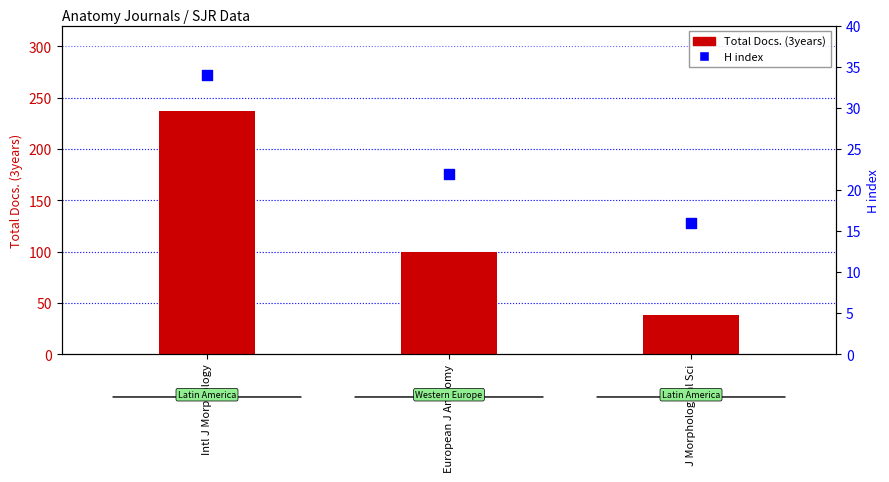

Is the value of H index at European J Anatomy greater than the value of Total Docs. (3years) at J Morphological Sci?

No